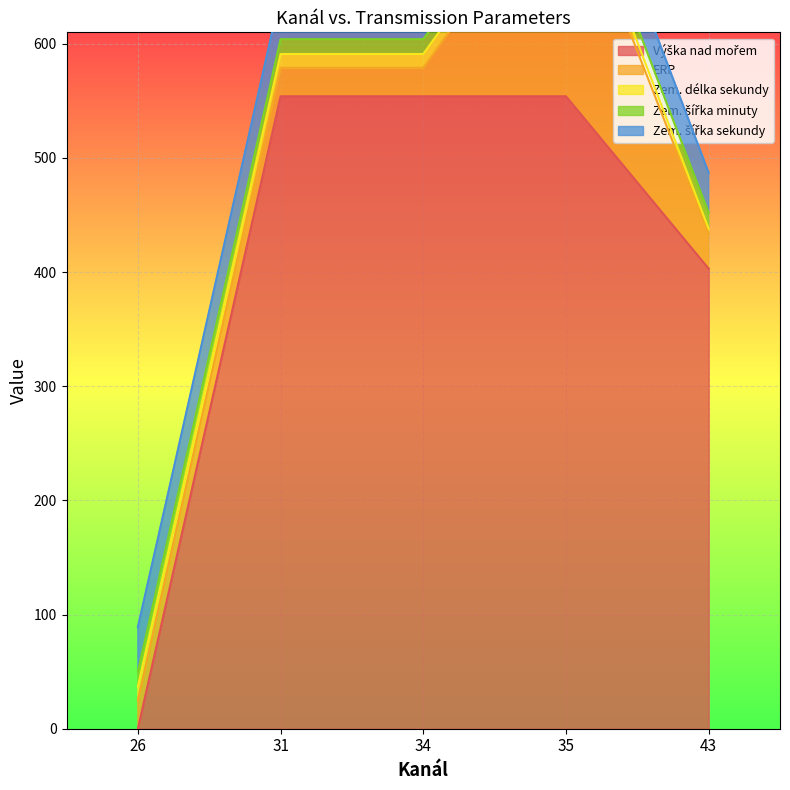

Does the chart display data point markers on the line(s)?

No